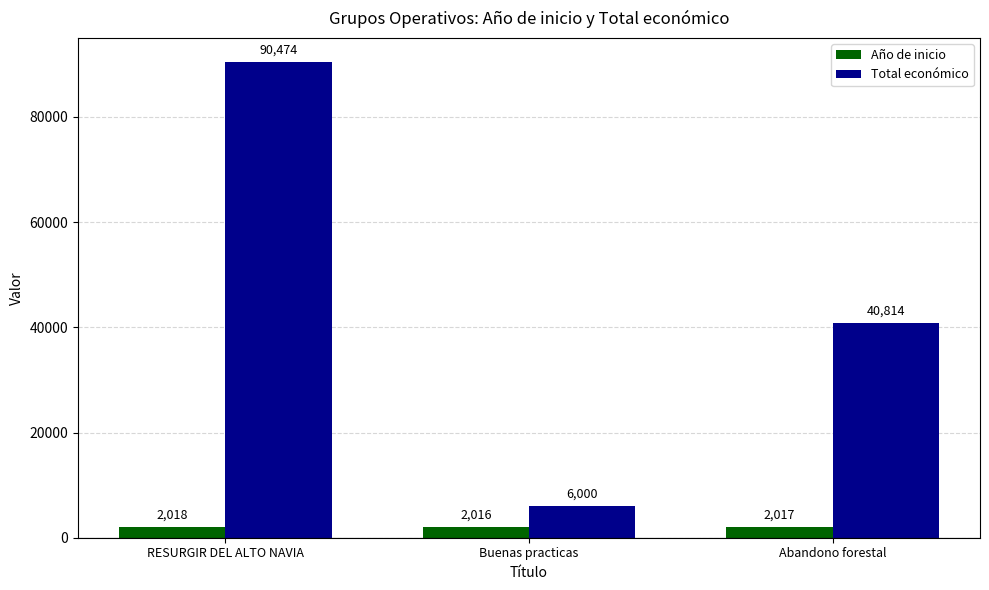

At which label does Total económico first exceed 40814?

RESURGIR DEL ALTO NAVIA